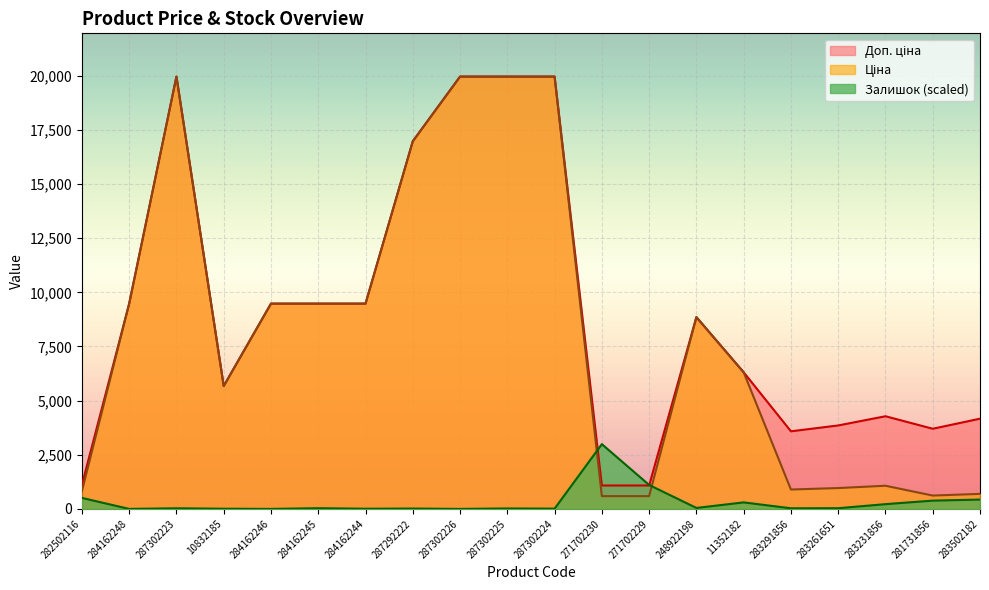

What is the average value of the Ціна series?

8091.6